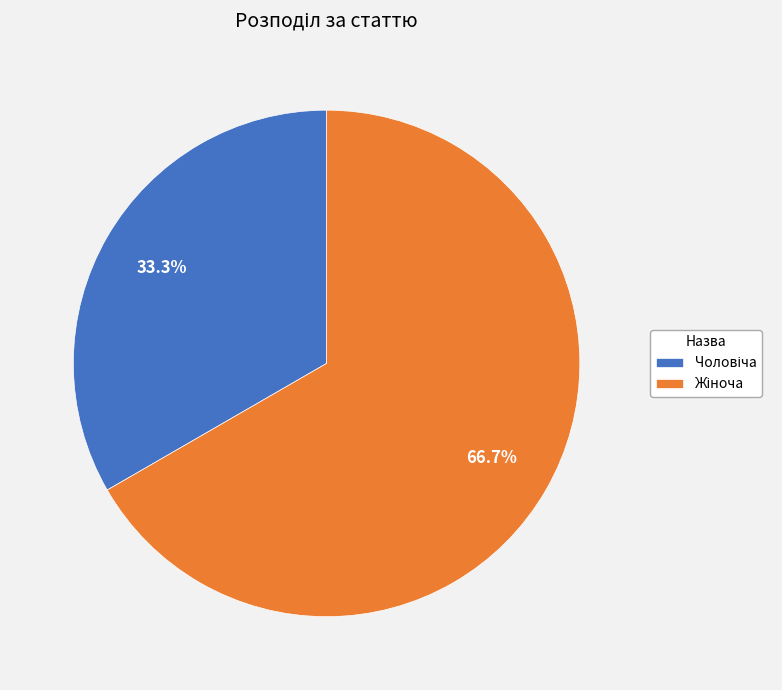

Is there any slice that represents more than half of the pie?

Yes